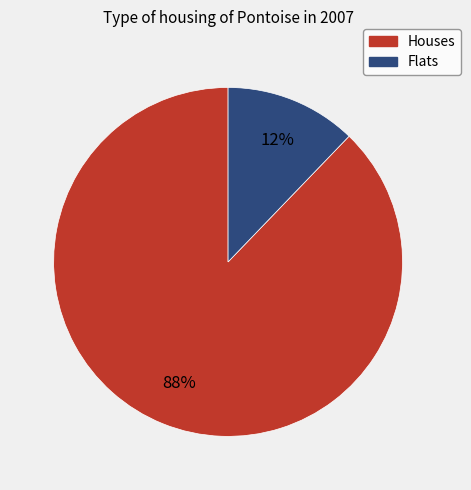

Combined, do Flats and Houses account for over 50%?

Yes